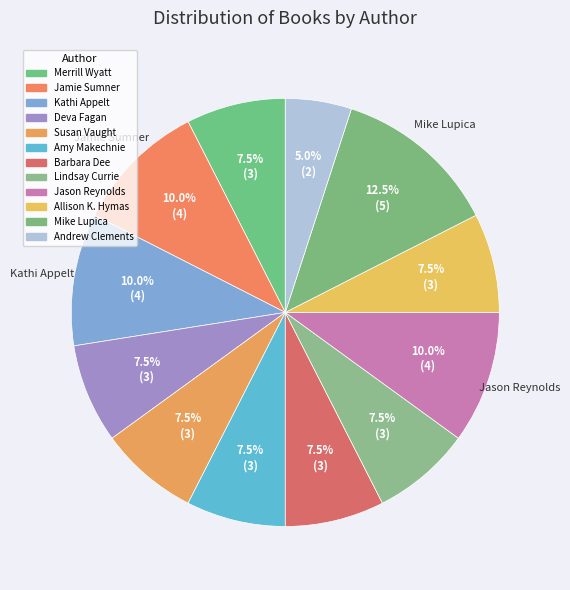

Is the sum of Andrew Clements and Barbara Dee greater than half?

No